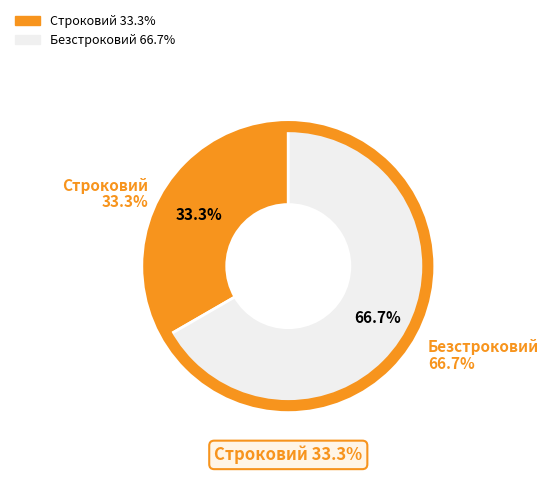

True or false: Безстроковий accounts for 74% of the total.

False